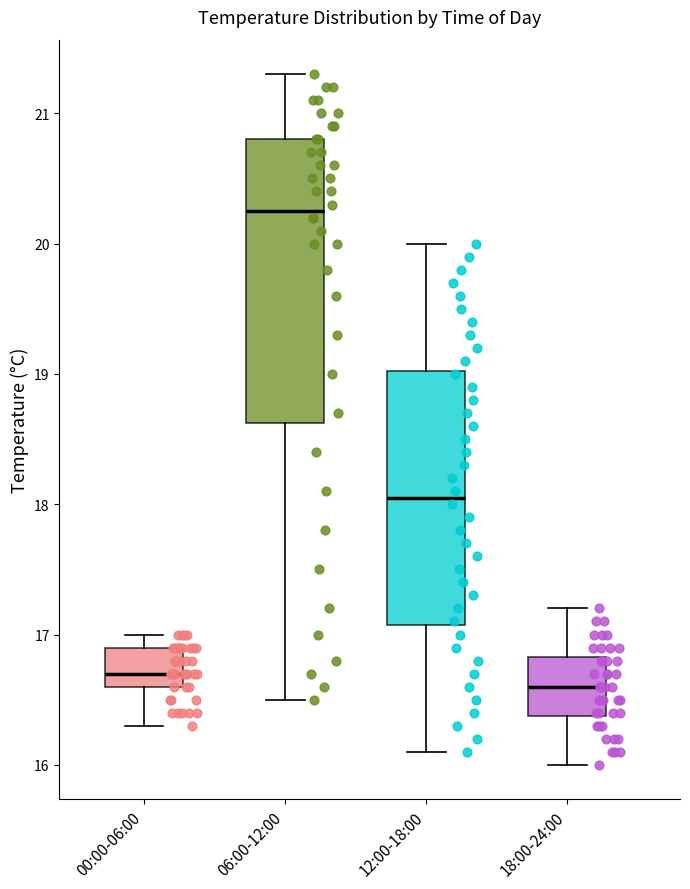

Where does the median line of the box for 00:00-06:00 sit on the y-axis? The values are not printed on the chart, so give them approximately, as read against the axis.

16.7